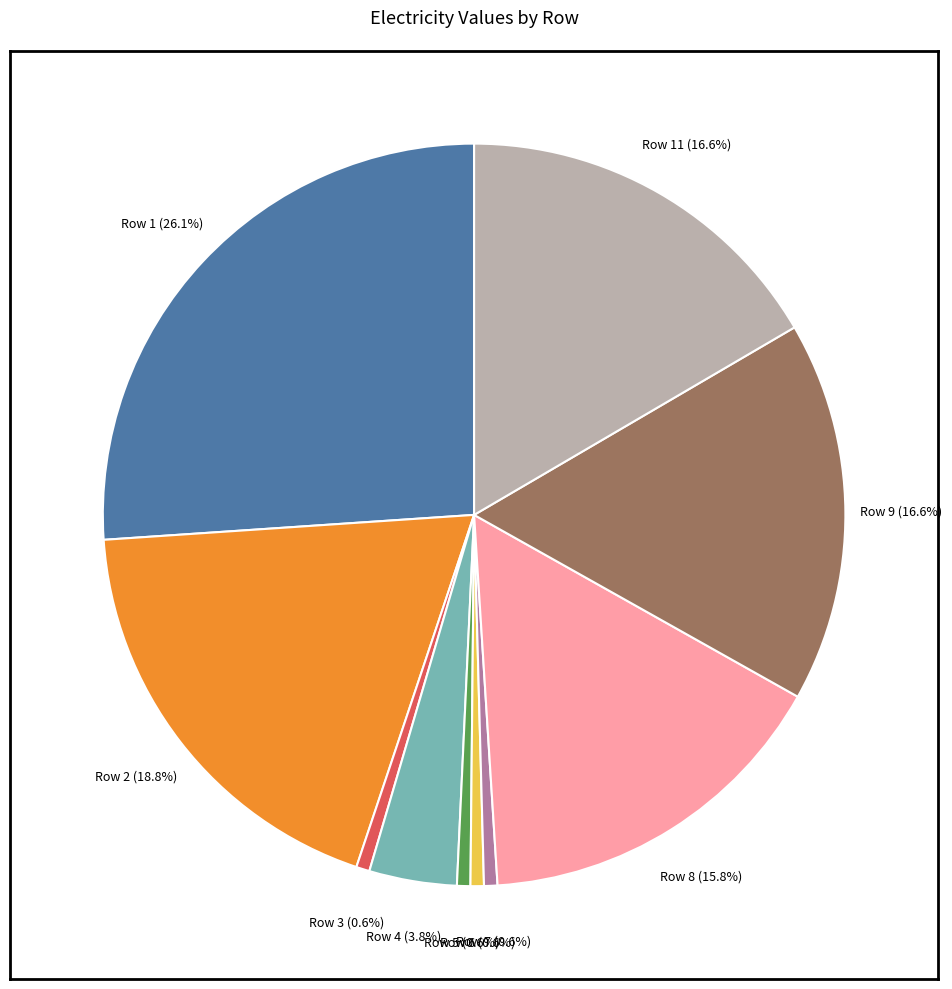

Is there a majority slice in this chart?

No